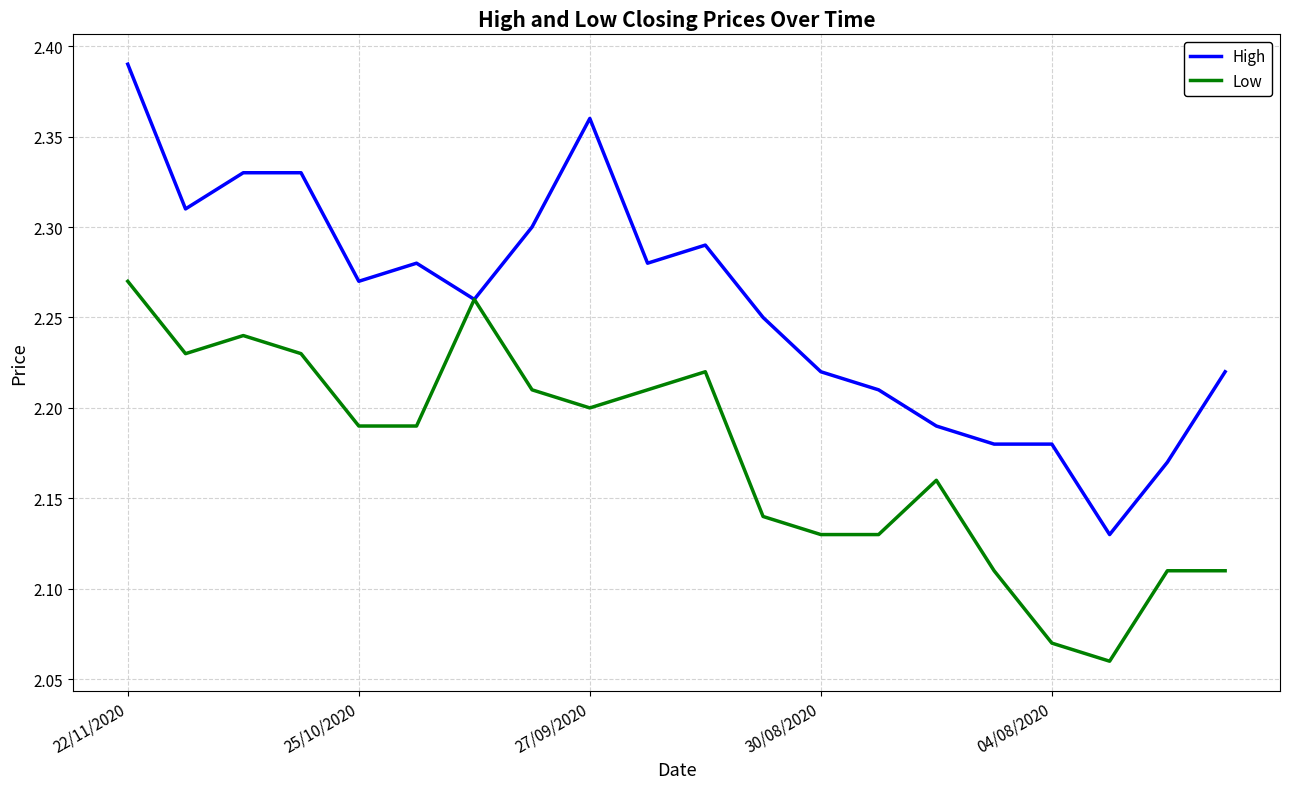

Which series has the largest range (max minus min)?

High